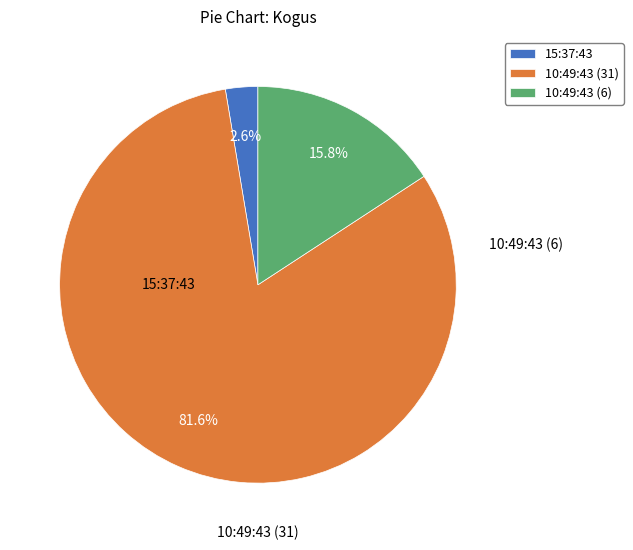

What is the largest slice in the pie chart?

10:49:43 (31)